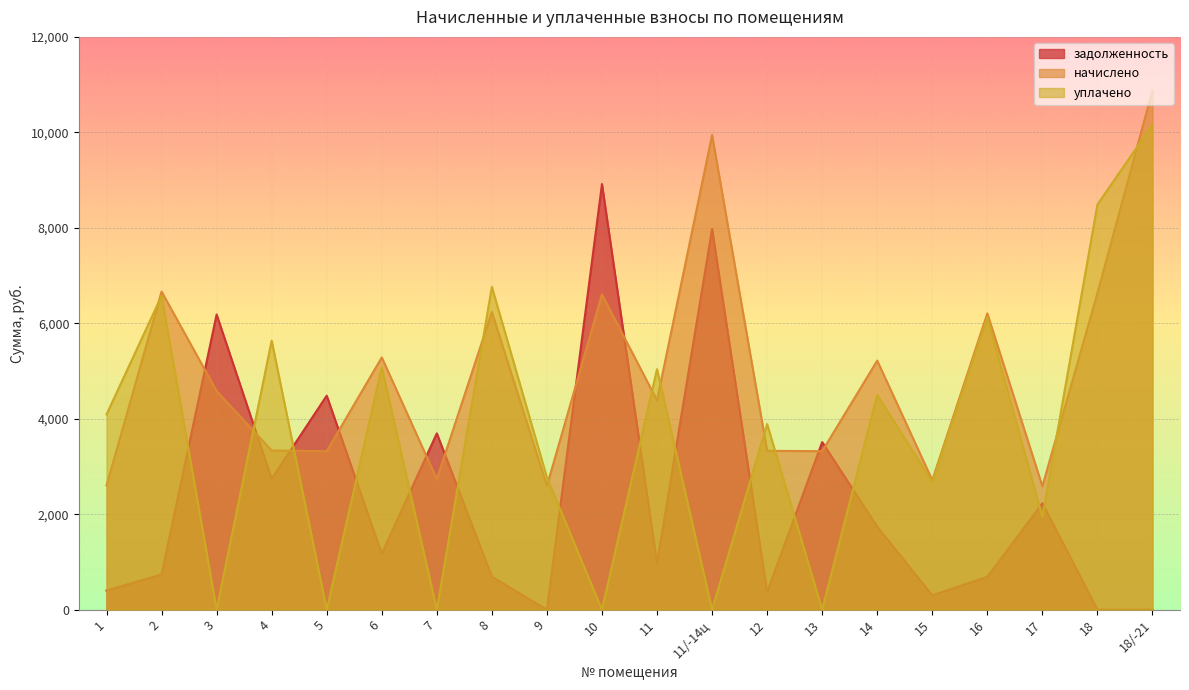

In начислено, how many points are higher than both neighbors (excluding endpoints)?

7